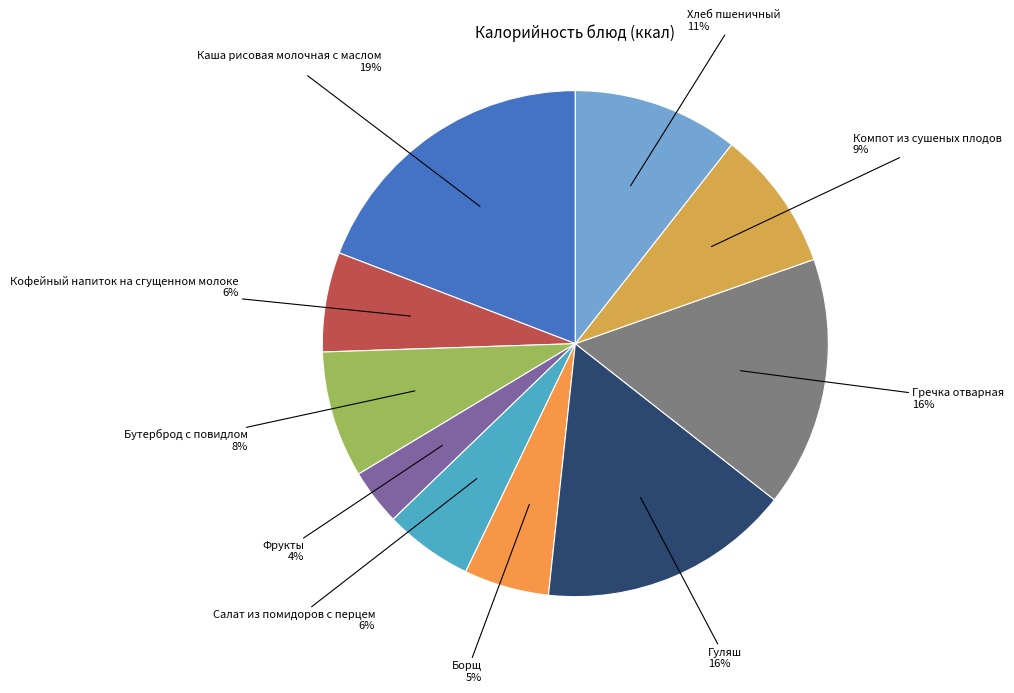

How many segments does this pie chart have?

10